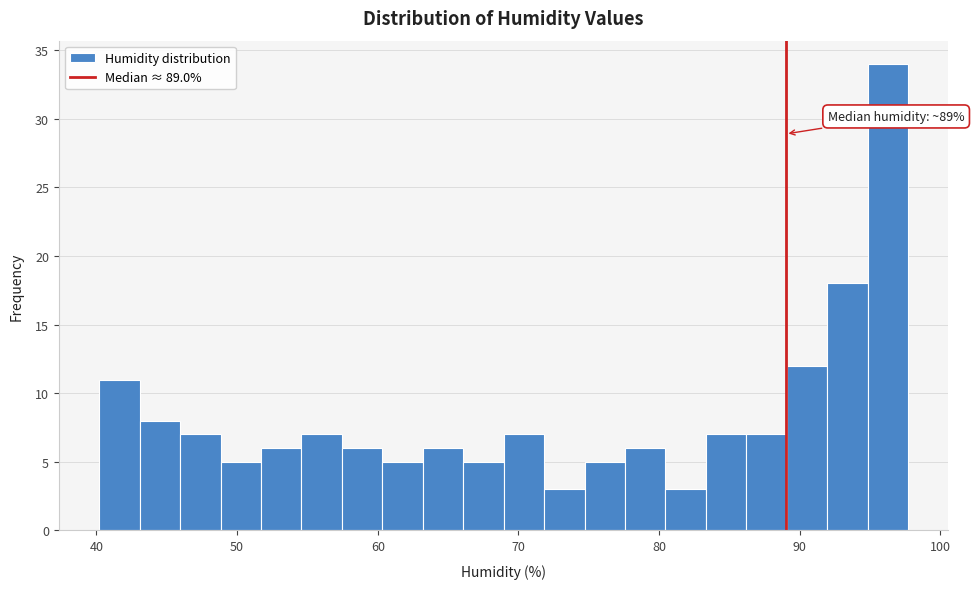

Around what value on the x-axis is the tallest bar? Give the approximate position of its centre, as read against the axis.

96